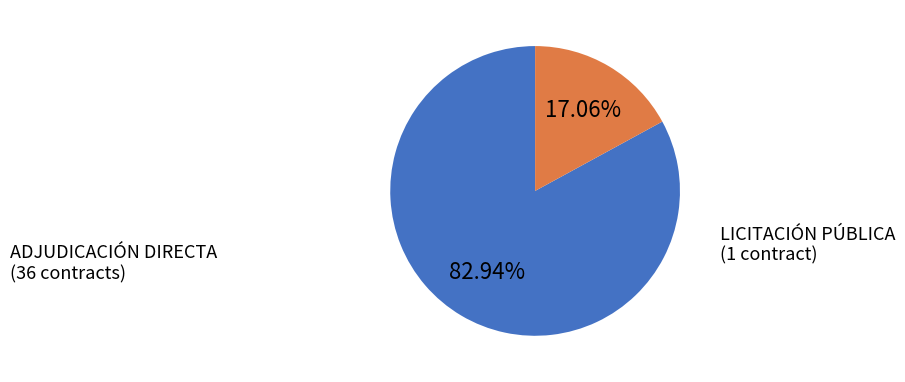

Count the number of slices in the pie.

2